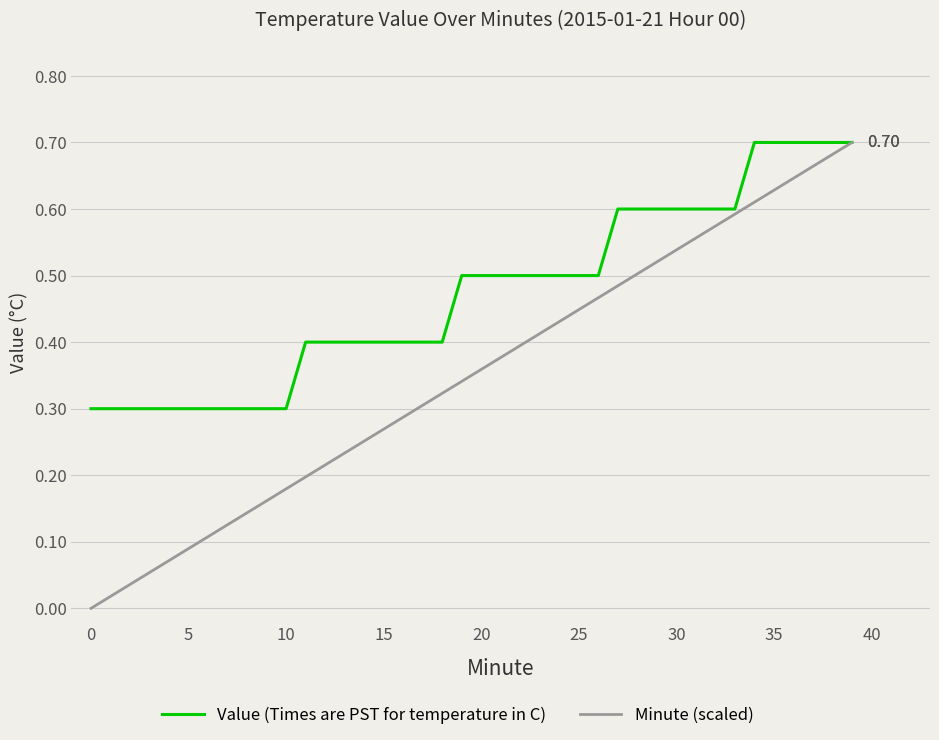

Which series has the largest total across all categories?

Value (Times are PST for temperature in C)